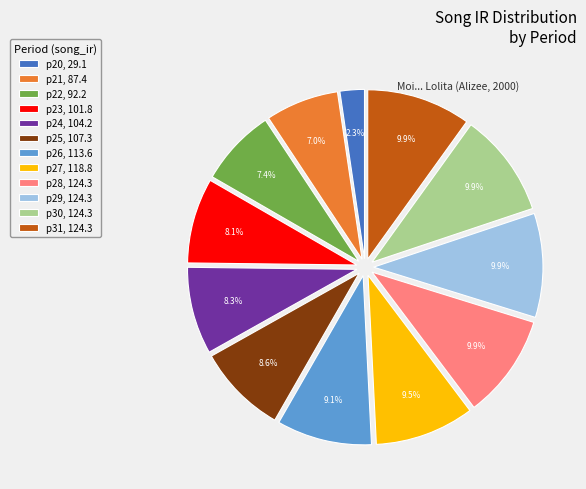

Which slice is the smallest?

p20, 29.1